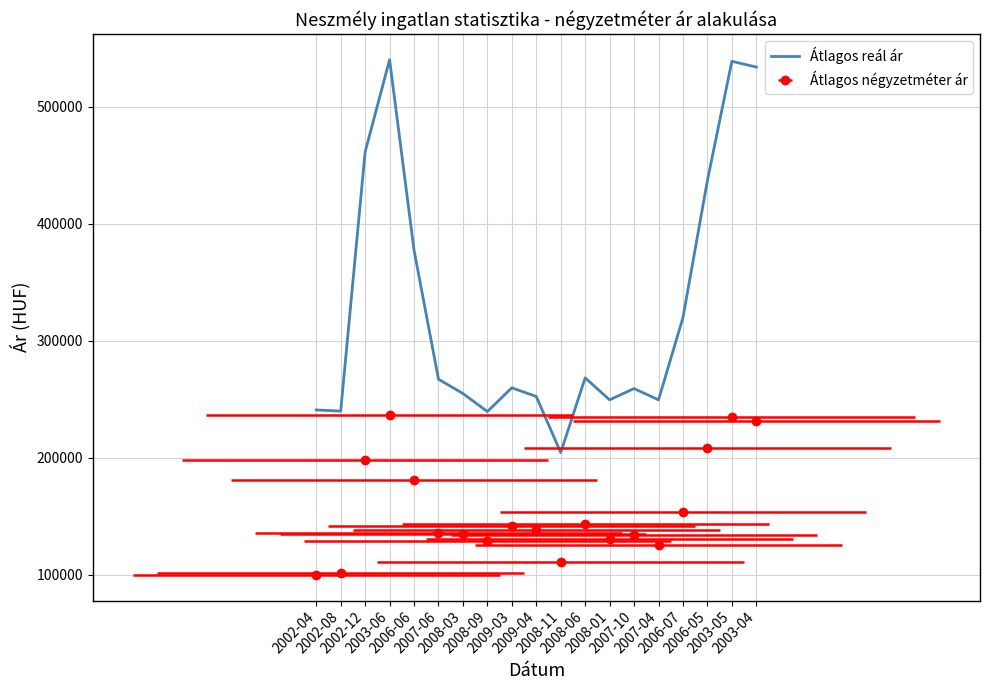

At which label does the data first exceed 259756?

2002-12